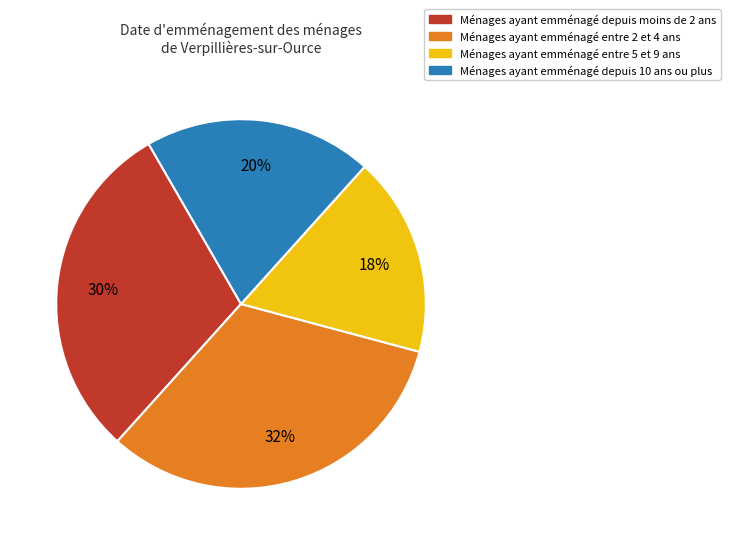

Does any single category account for the majority?

No